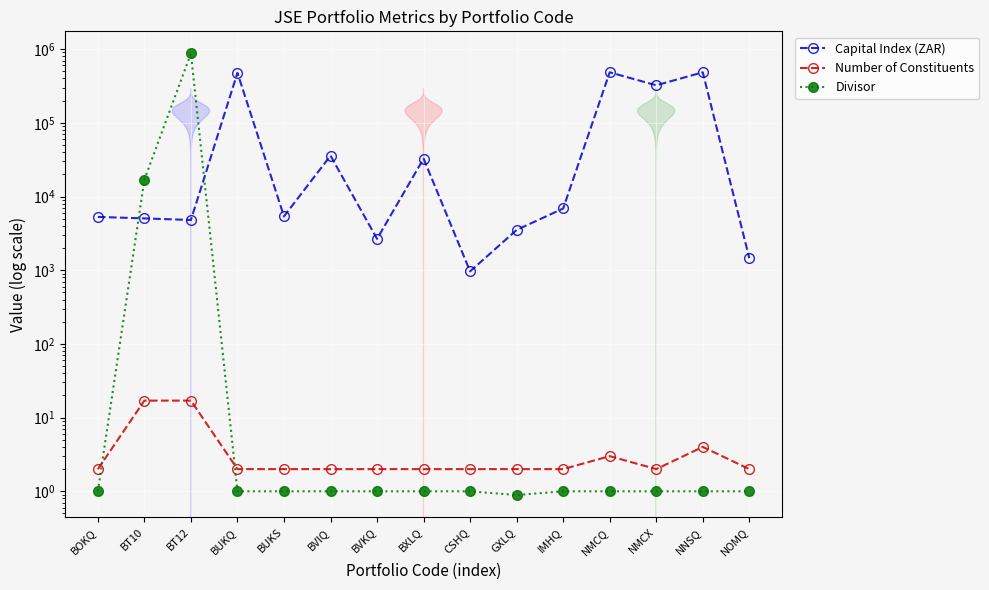

The value of Capital Index (ZAR) at CSHQ is 1715.3. True or false?

False